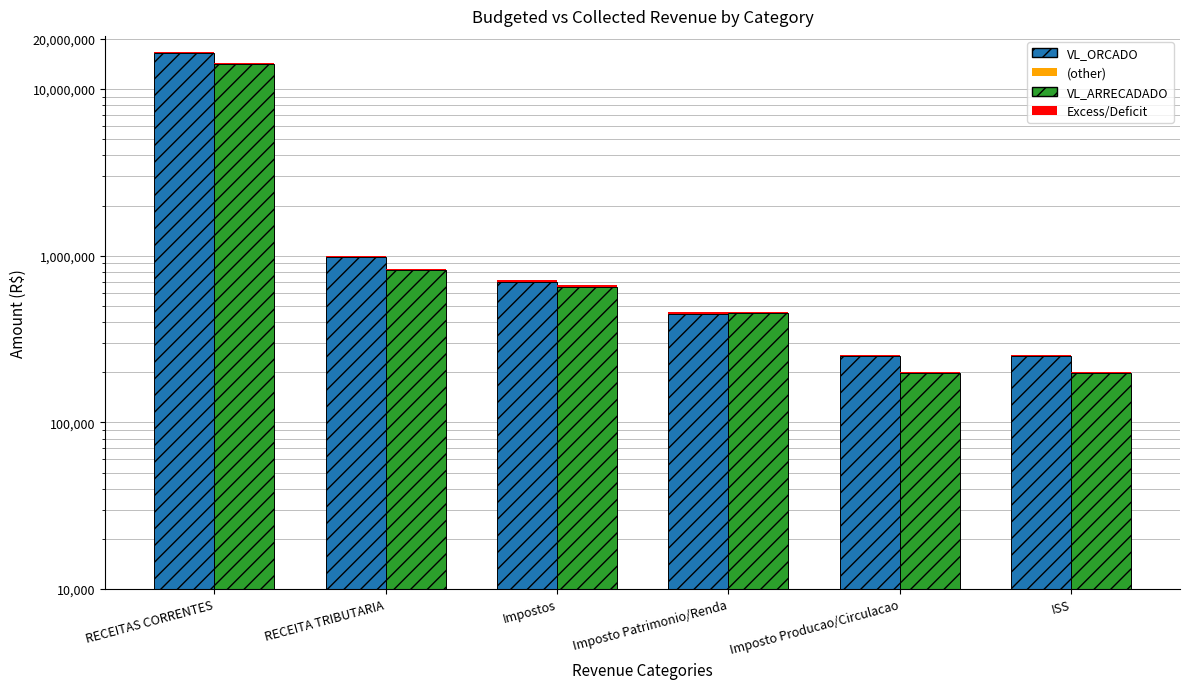

What is the difference between the maximum and minimum values in the VL_ORCADO series?

16112000.0